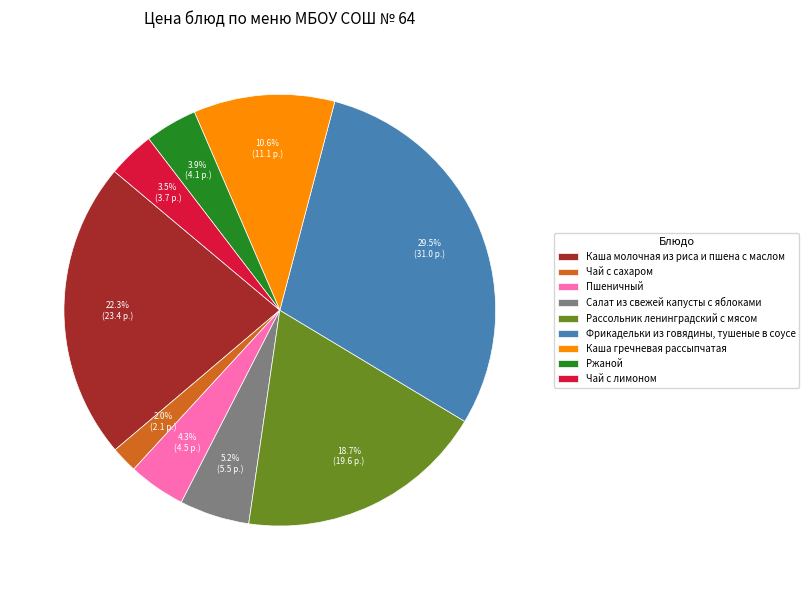

True or false: Салат из свежей капусты с яблоками accounts for 19% of the total.

False